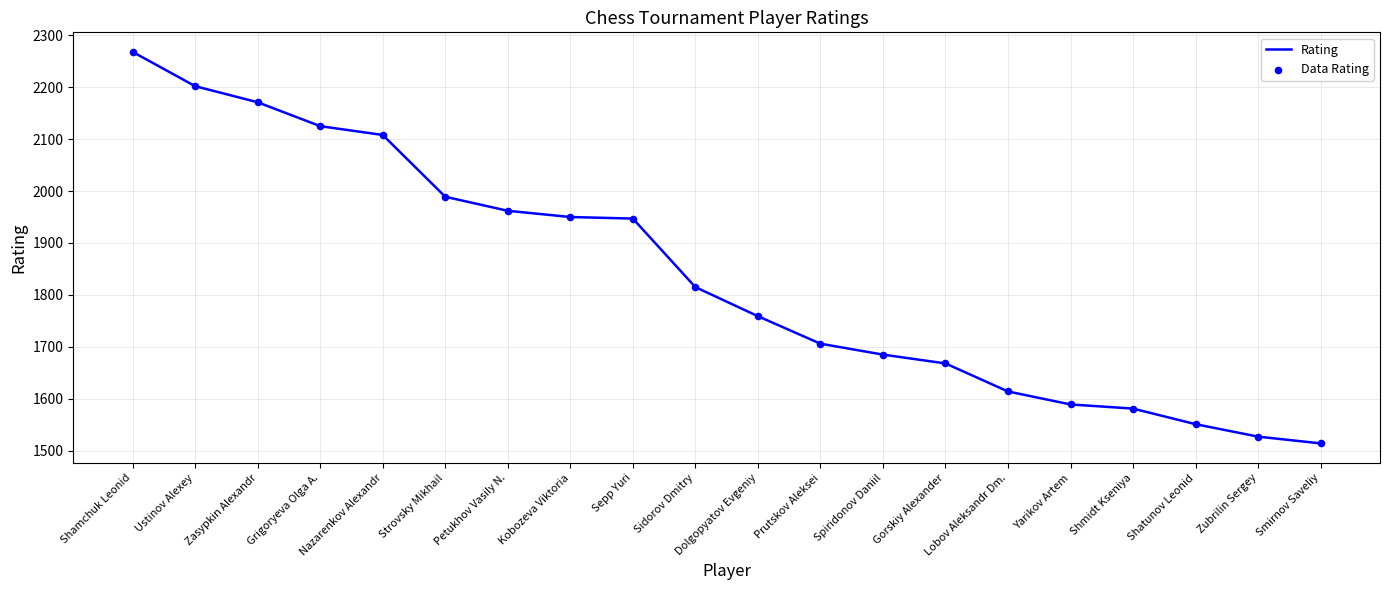

The value at Strovsky Mikhail is 3366. True or false?

False